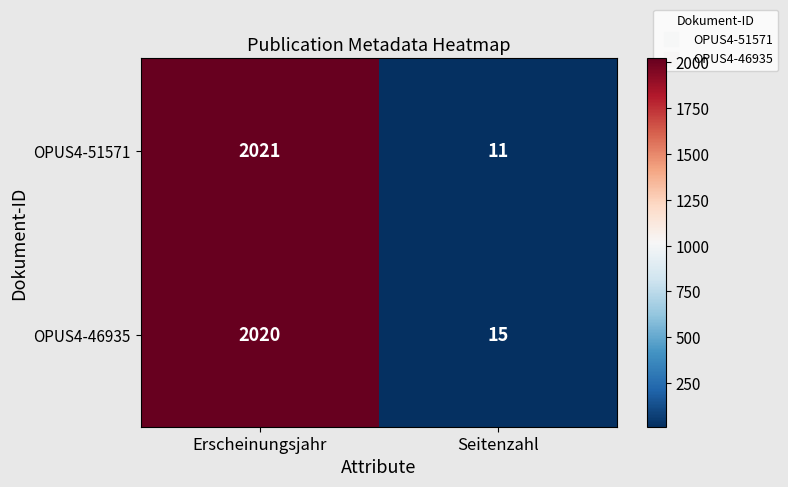

What is the sum of all OPUS4-46935 values?

2035